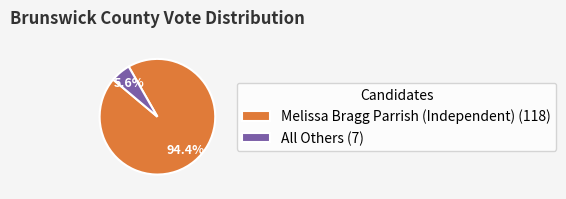

Approximately how many times larger is the value at Melissa Bragg Parrish (Independent) compared to All Others?

16.9